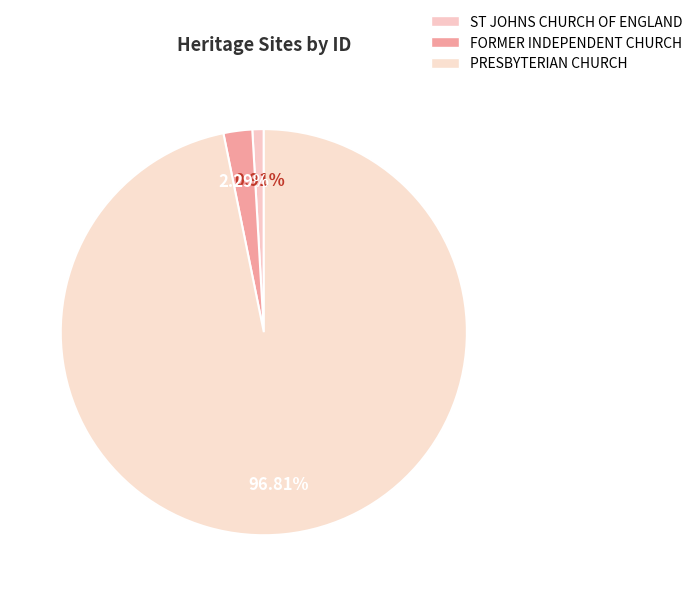

To the nearest percent, what percentage of the pie is ST JOHNS CHURCH OF ENGLAND?

1%